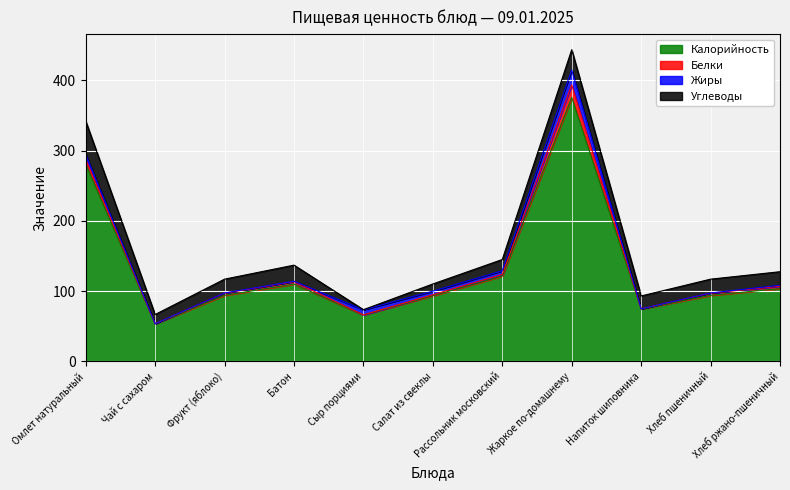

What is the difference between the highest and lowest values at Хлеб пшеничный?

93.7